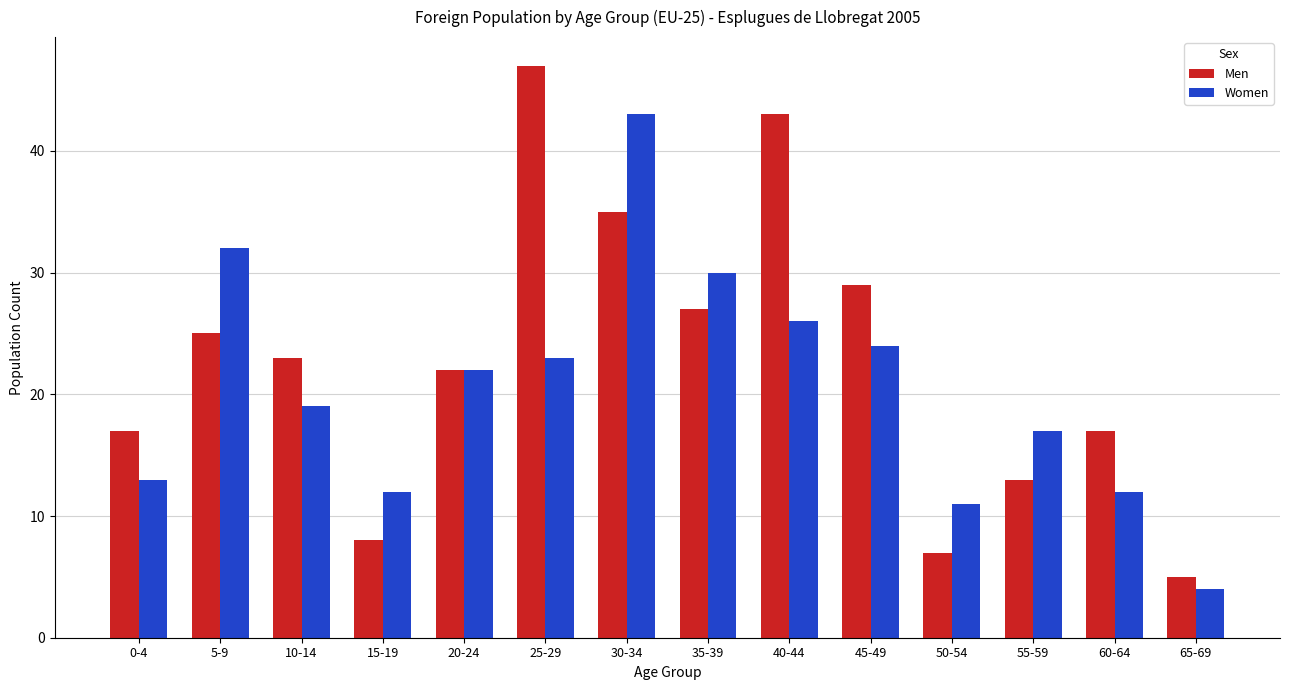

At which category is the sum across all series the highest?

30-34